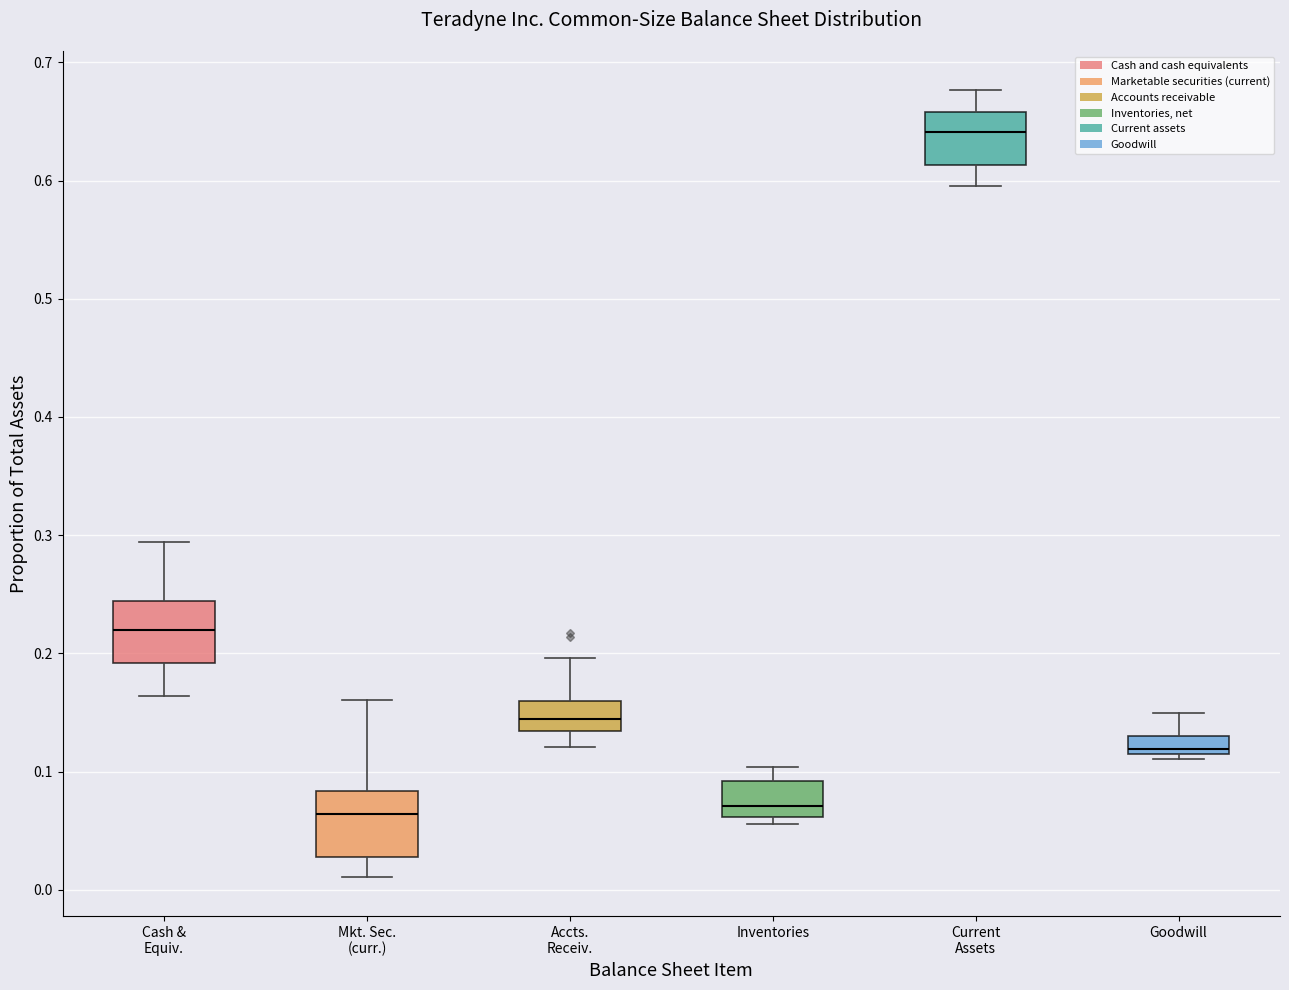

Where does the upper whisker of the box for Cash & Equiv. end on the y-axis? The values are not printed on the chart, so give them approximately, as read against the axis.

0.29